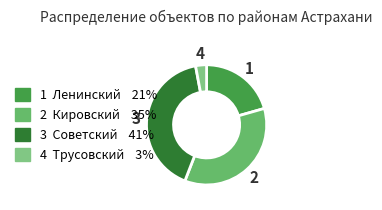

Is there any slice that represents more than half of the pie?

No